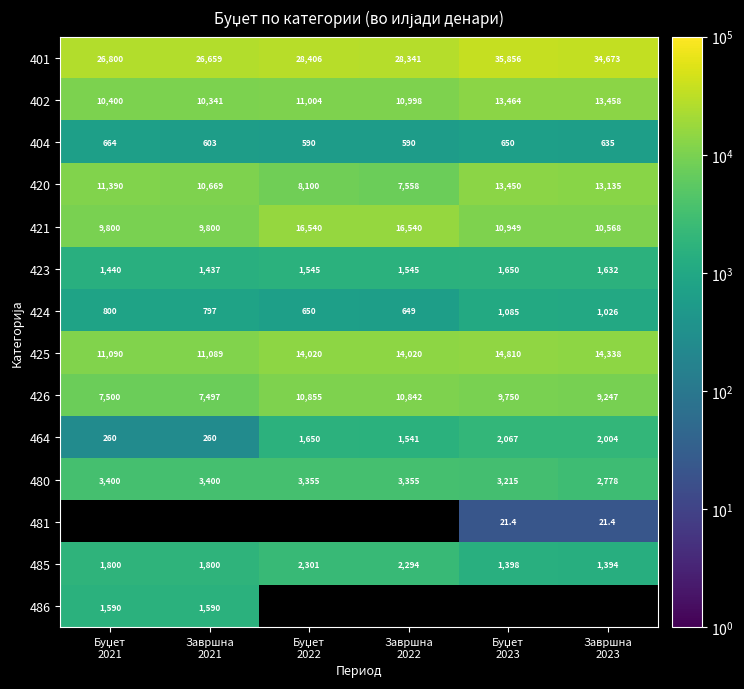

What is the sum of all 423 values?

9249.0